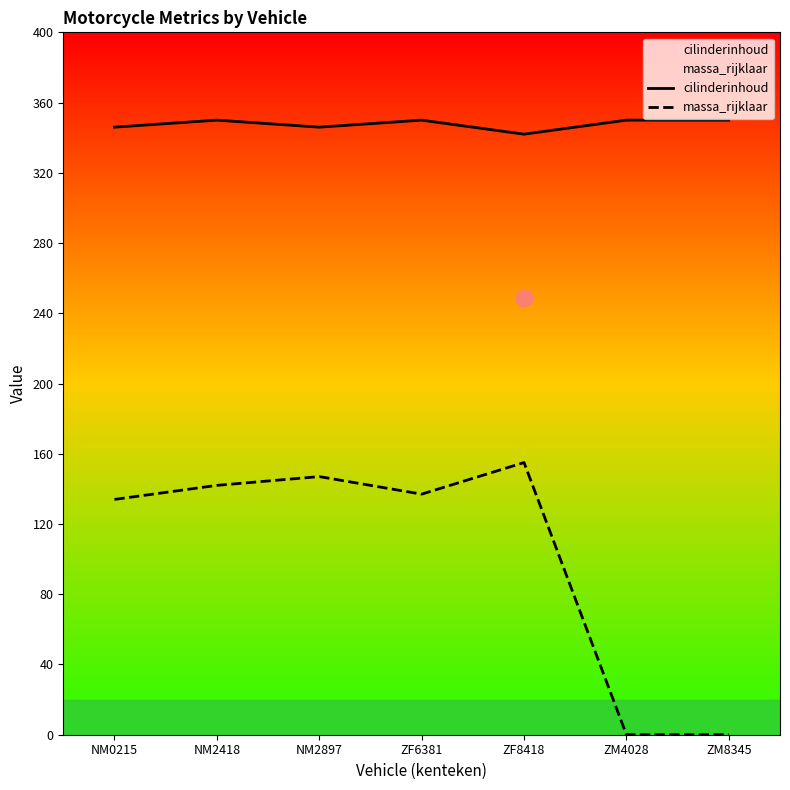

Reading left to right, transcribe all the data shown in this chart.

cilinderinhoud: 346	350	346	350	342	350	350
massa_rijklaar: 134	142	147	137	155	0	0